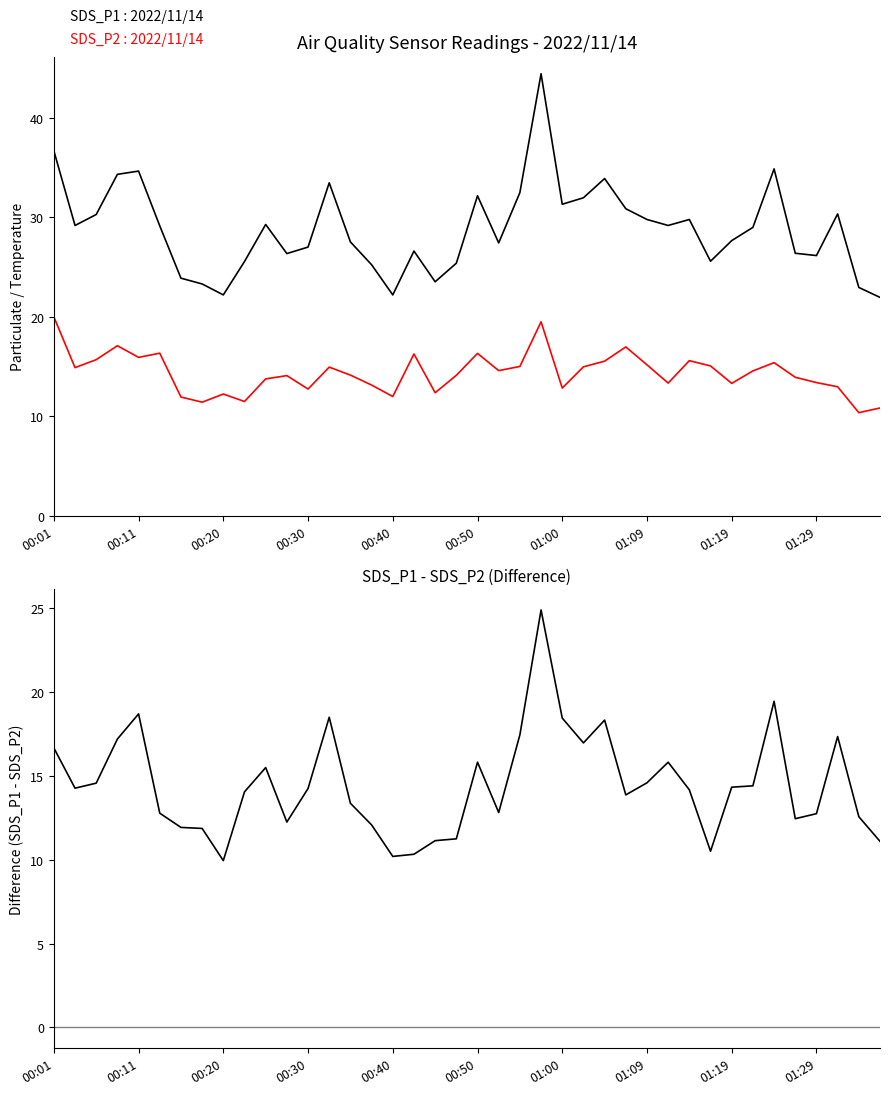

Reading right to left, list all the values displayed in this chart.

SDS_P1: 21.9	22.9	30.3	26.1	26.4	34.9	29.0	27.6	25.6	29.8	29.2	29.8	30.9	33.9	31.9	31.3	44.4	32.5	27.4	32.1	25.4	23.5	26.6	22.2	25.2	27.5	33.5	27.0	26.4	29.3	25.6	22.2	23.3	23.9	29.1	34.6	34.3	30.3	29.2	36.7
SDS_P2: 10.8	10.4	13.0	13.4	13.9	15.4	14.6	13.3	15.1	15.6	13.3	15.2	17.0	15.6	15.0	12.8	19.5	15.0	14.6	16.3	14.1	12.4	16.3	12.0	13.2	14.2	14.9	12.8	14.1	13.8	11.5	12.2	11.4	11.9	16.4	15.9	17.1	15.7	14.9	20.0
SDS_P1 - SDS_P2: 11.1	12.6	17.3	12.7	12.4	19.5	14.4	14.3	10.5	14.2	15.8	14.6	13.9	18.3	17.0	18.5	24.9	17.4	12.8	15.8	11.2	11.1	10.3	10.2	12.1	13.4	18.5	14.2	12.3	15.5	14.1	9.9	11.9	11.9	12.8	18.7	17.2	14.6	14.3	16.7